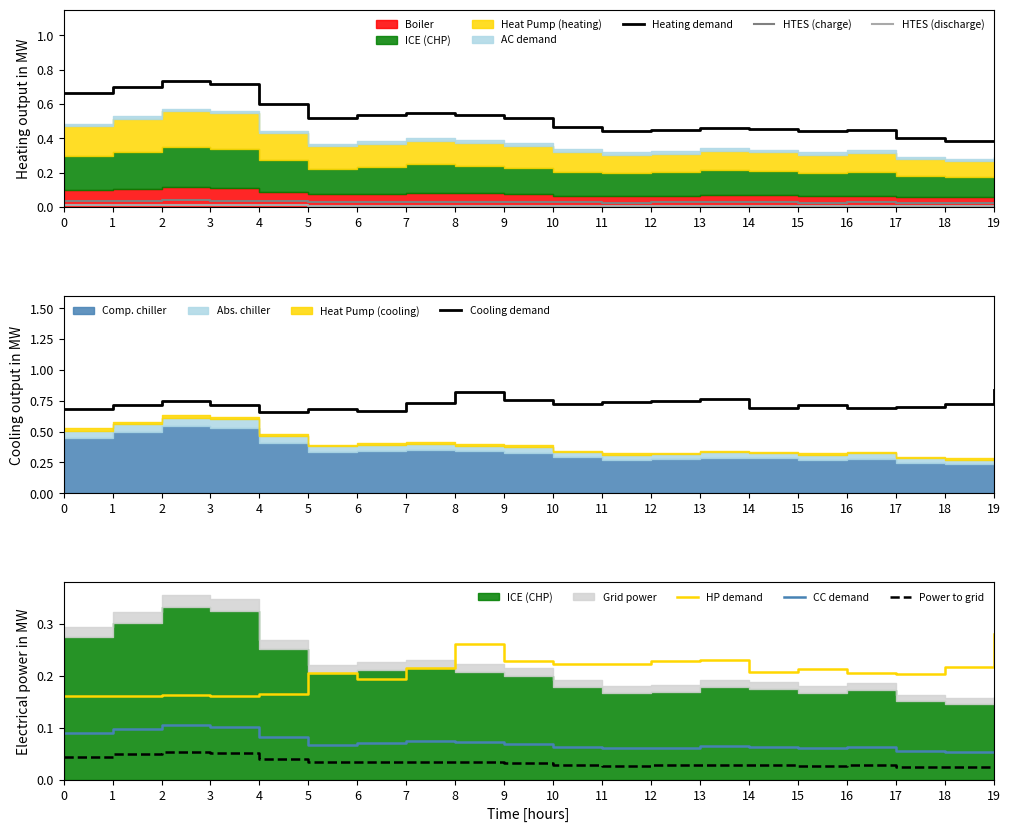

How many interior local peaks does the Series A series have?

4